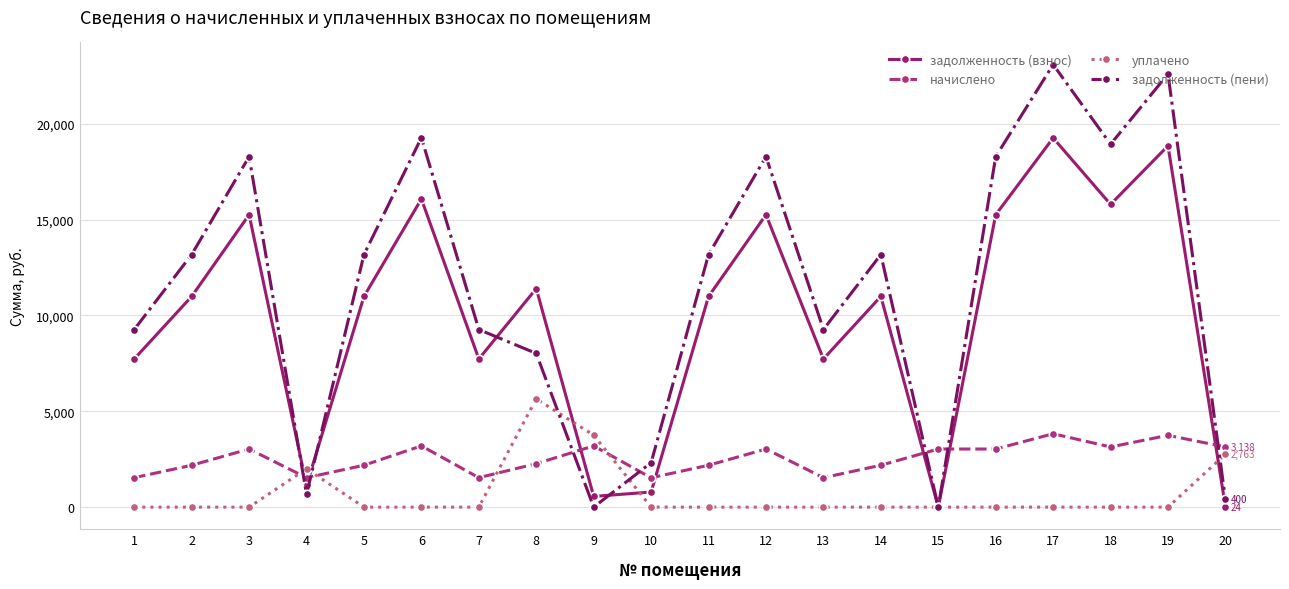

Is the value of начислено at 3 greater than the value of задолженность (взнос) at 3?

No